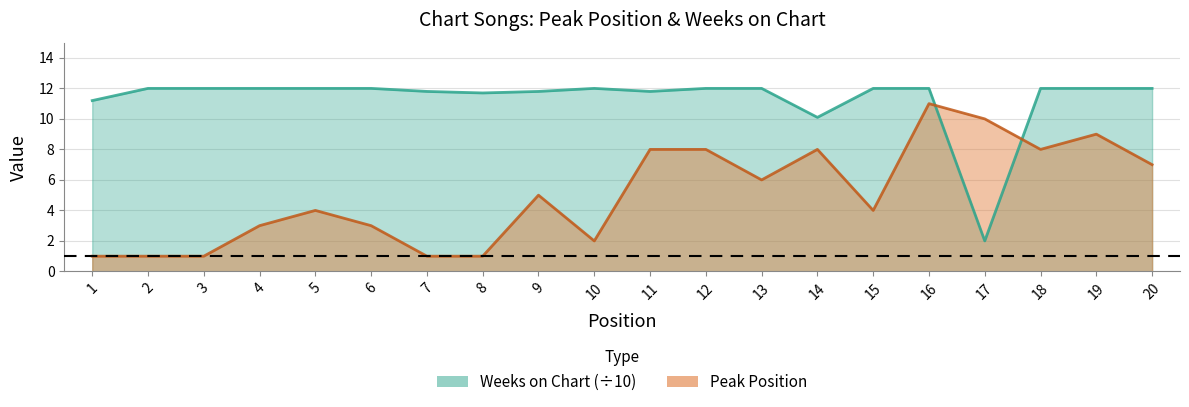

How many values in the Peak Position series exceed 5?

9